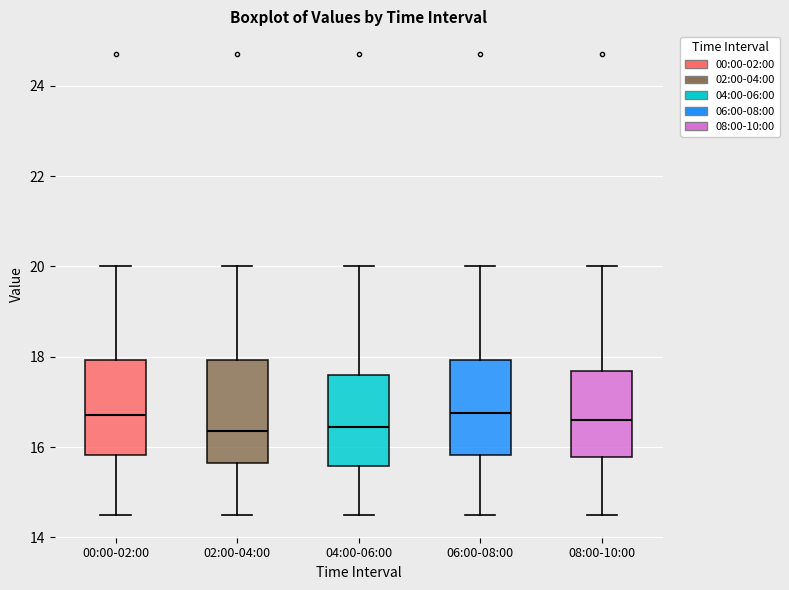

Reading left to right, transcribe this box plot: for each box, give where its median line is, the range the box spans, and where its two whiskers end, as read against the y-axis. The values are not printed on the chart, so give them approximately, as read against the axis.

00:00-02:00: median 16.8, box 15.8 to 18.0, whiskers 14.6 to 20.0
02:00-04:00: median 16.4, box 15.6 to 18.0, whiskers 14.6 to 20.0
04:00-06:00: median 16.4, box 15.6 to 17.6, whiskers 14.6 to 20.0
06:00-08:00: median 16.8, box 15.8 to 18.0, whiskers 14.6 to 20.0
08:00-10:00: median 16.6, box 15.8 to 17.6, whiskers 14.6 to 20.0